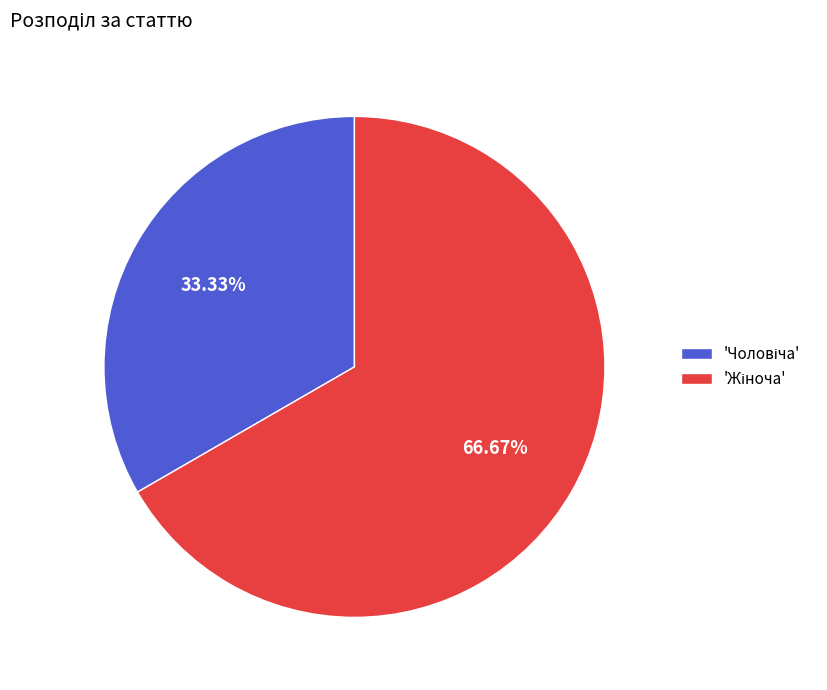

Is there any slice that represents more than half of the pie?

Yes